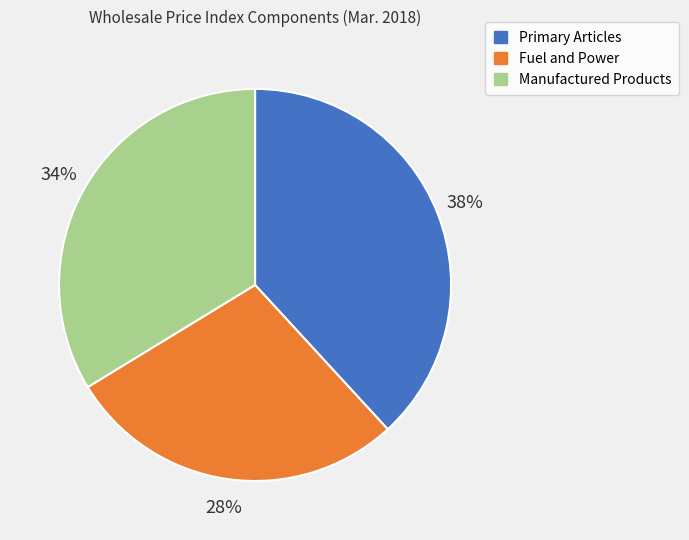

What is the smallest slice in the pie chart?

Fuel and Power